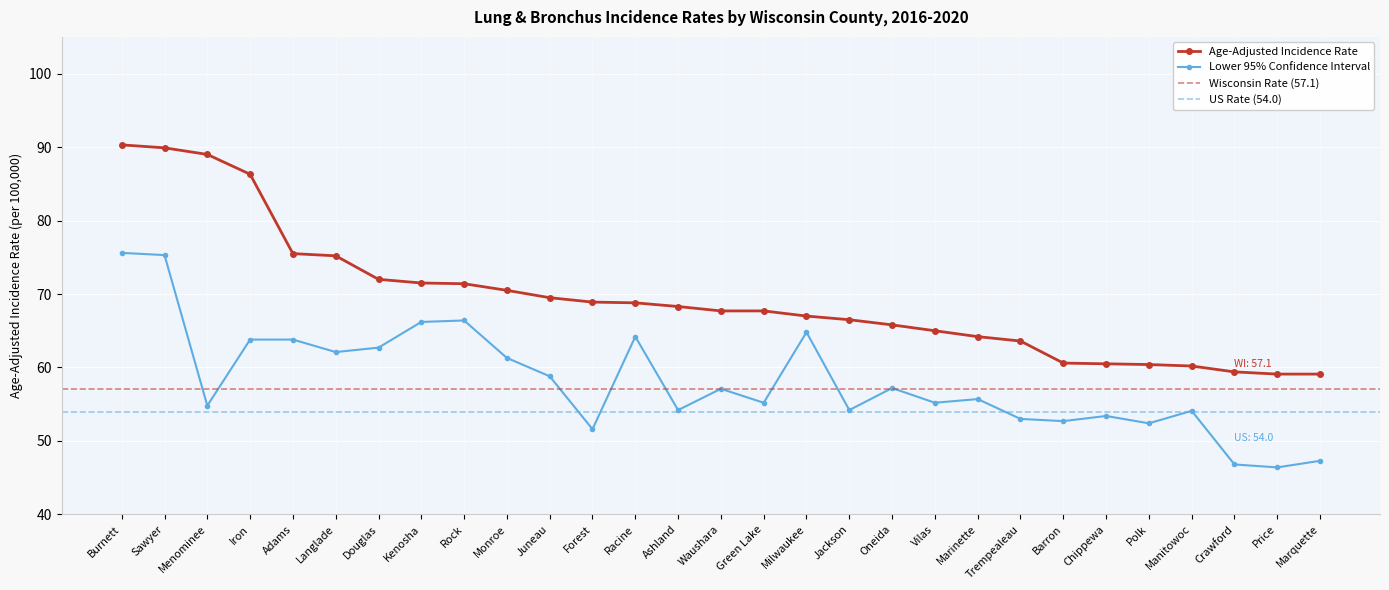

The Lower 95% CI series shows 41.2 at Monroe. True or false?

False